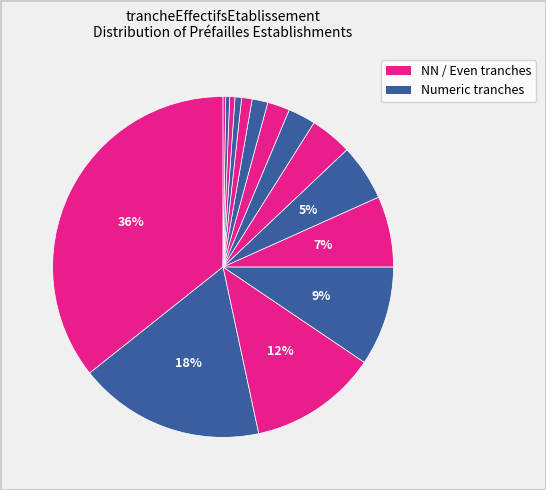

Count the number of slices in the pie.

15